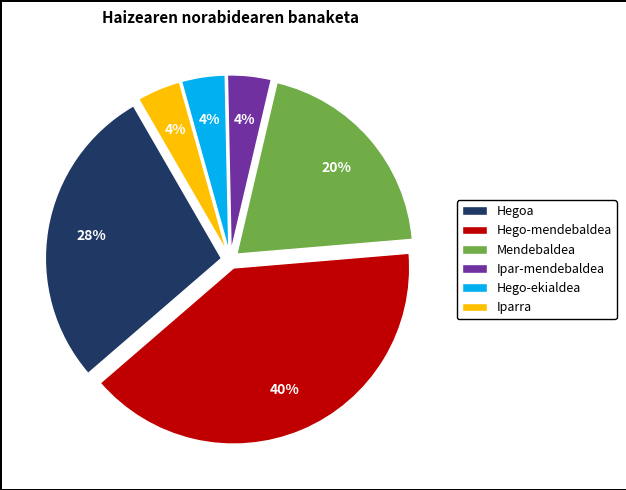

To the nearest percent, what portion does Iparra represent?

4%